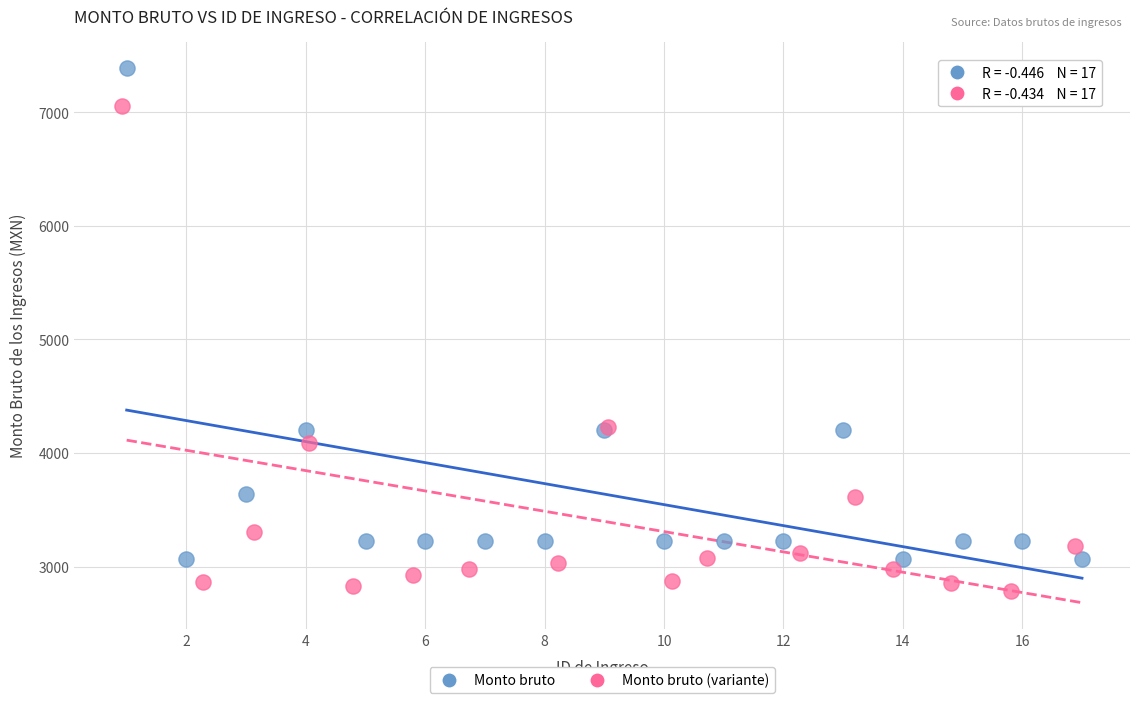

Which series reaches the minimum Y coordinate?

Monto bruto (variante)